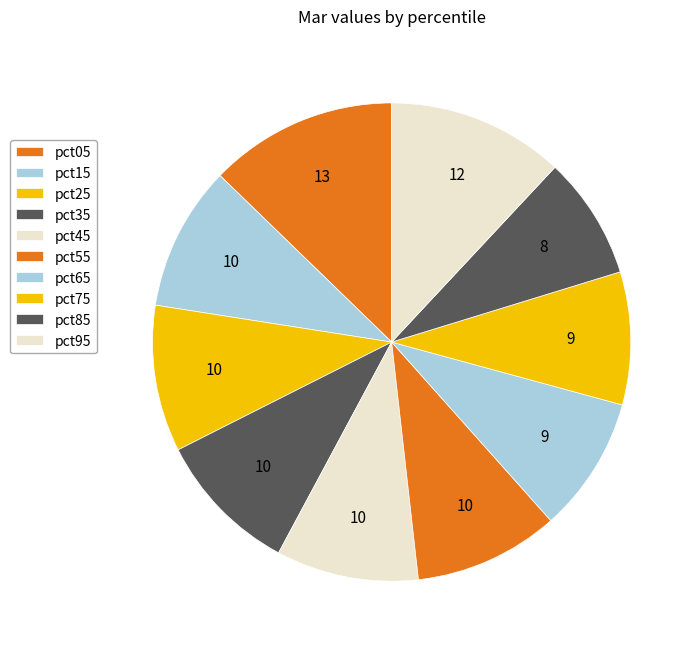

The pct95 slice represents 1% of the pie. True or false?

False